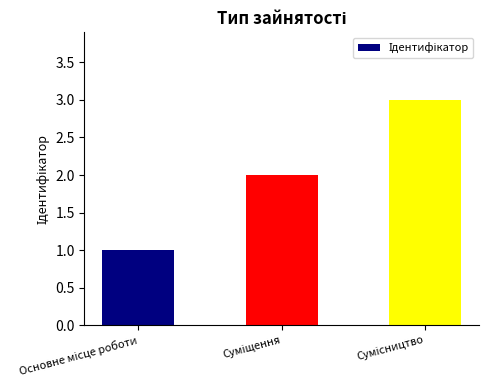

What is the greatest value displayed?

3